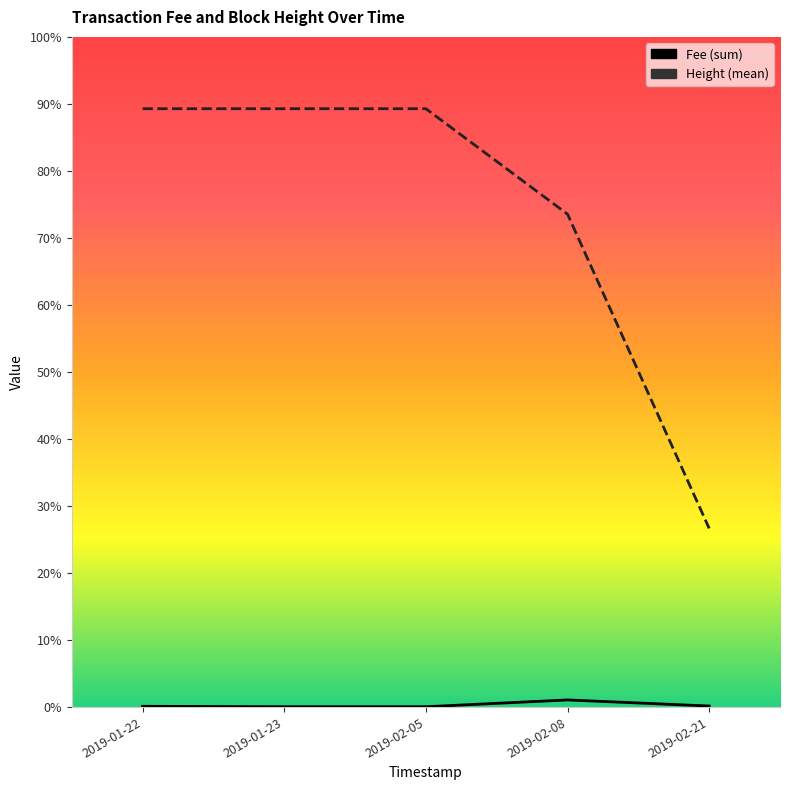

At 2019-01-22, list the series in order from largest to smallest.

Height, Fee